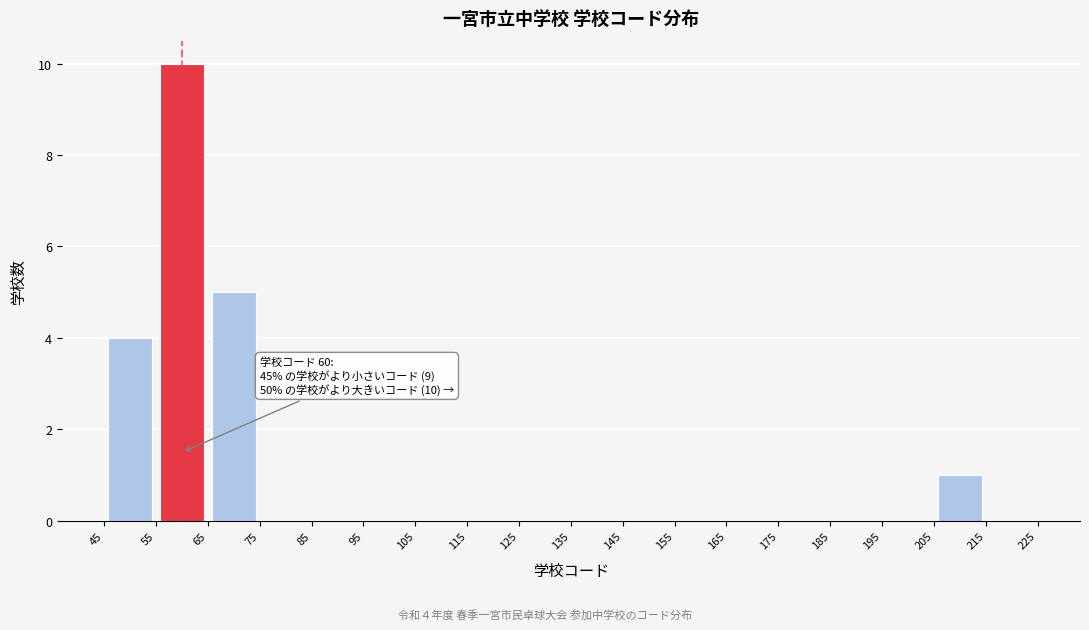

Over which range of the x-axis is the bar tallest?

55 to 65